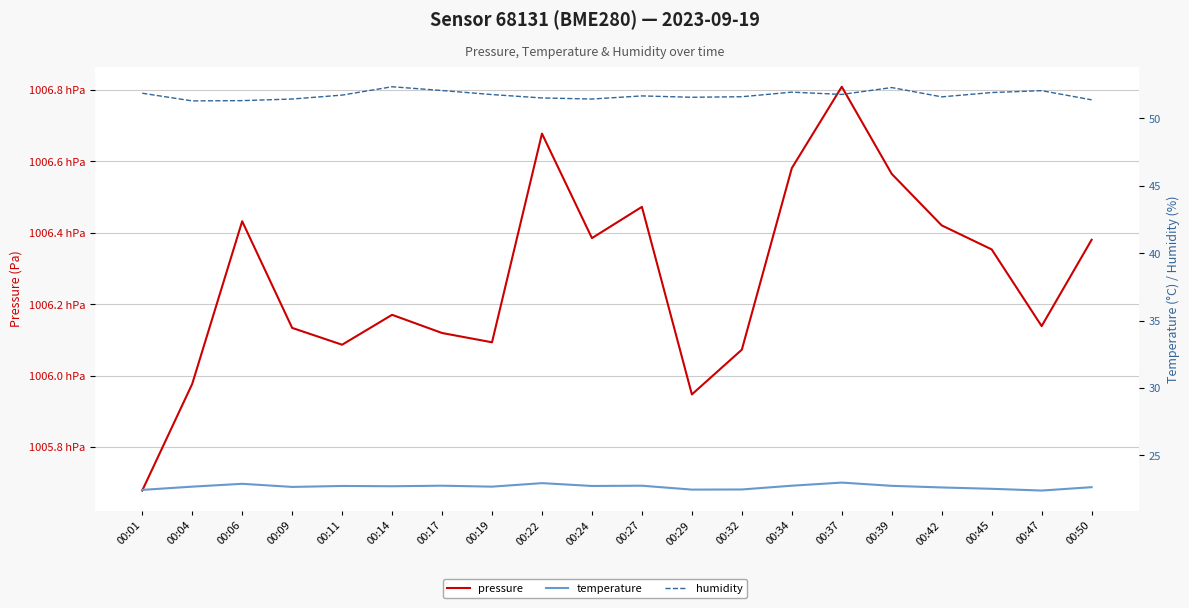

What is the sum of all temperature values?

453.7